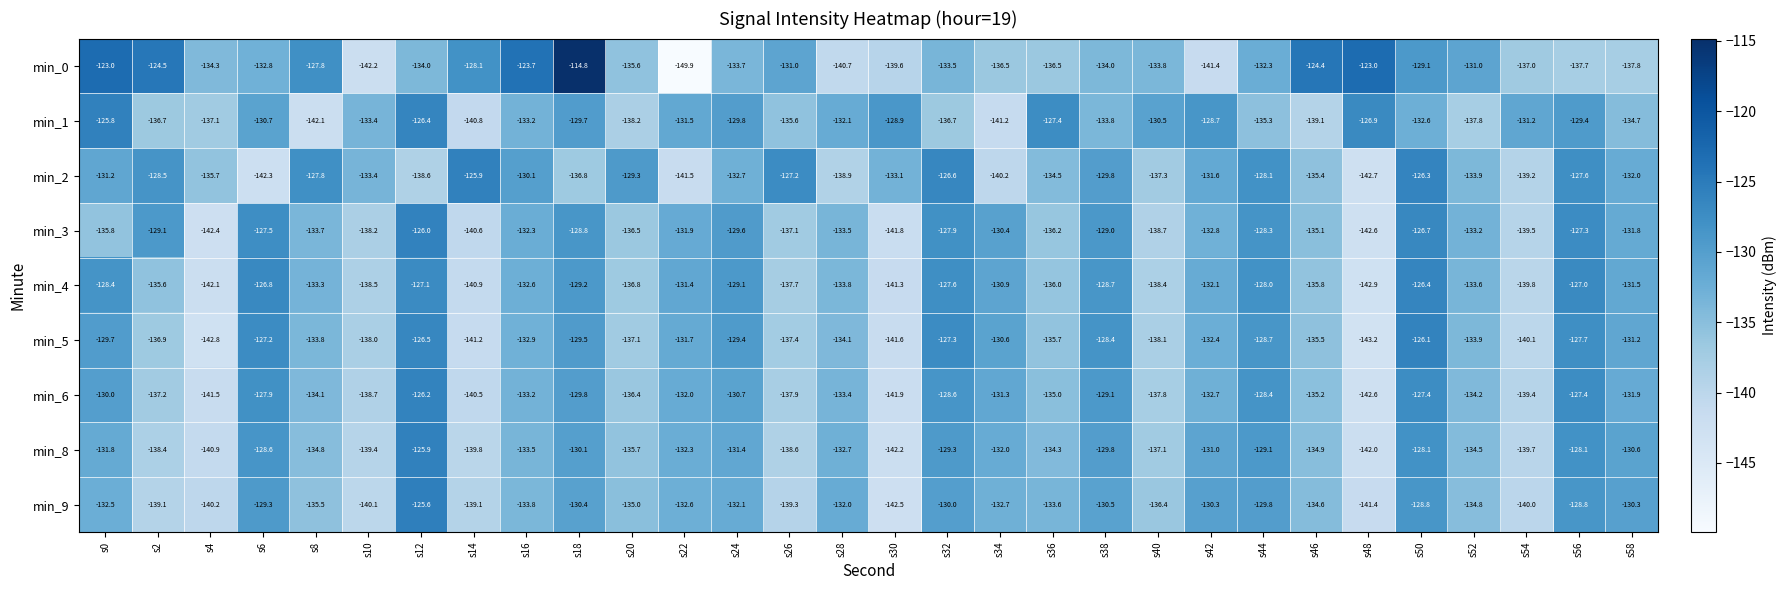

Rank the series at s54 from highest to lowest value.

min_1, min_0, min_2, min_6, min_3, min_8, min_4, min_9, min_5